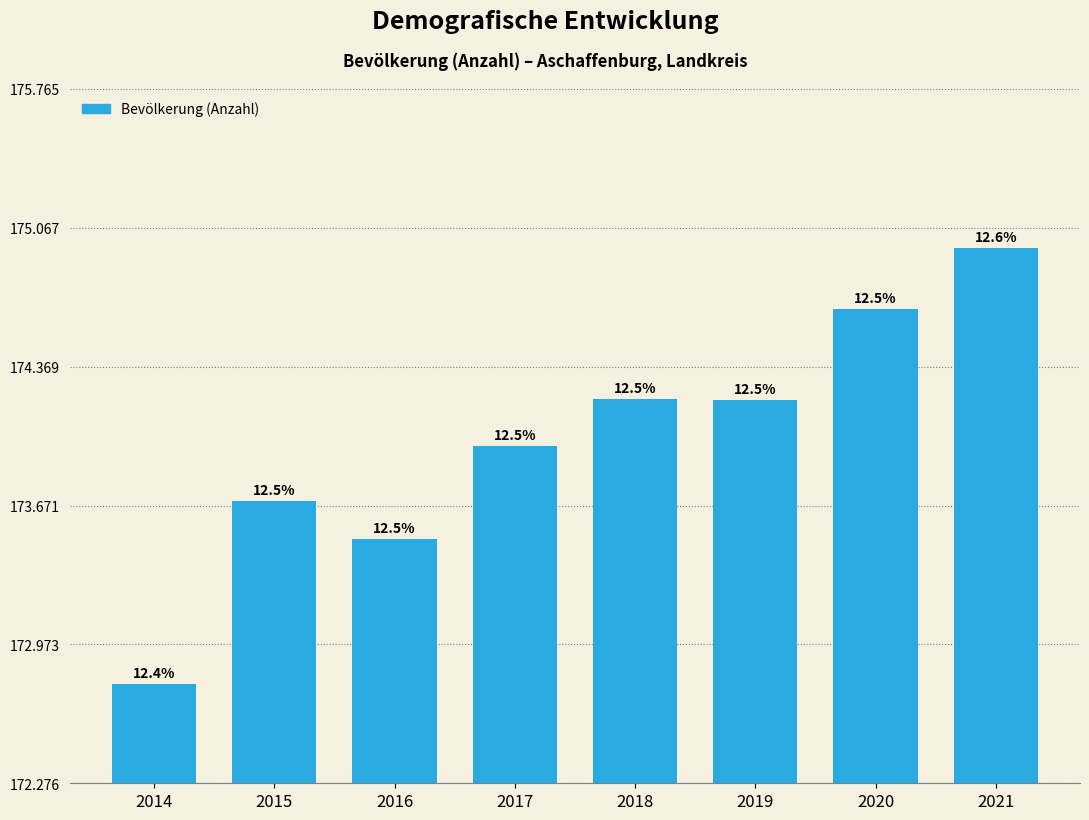

Does the chart contain any negative values?

No